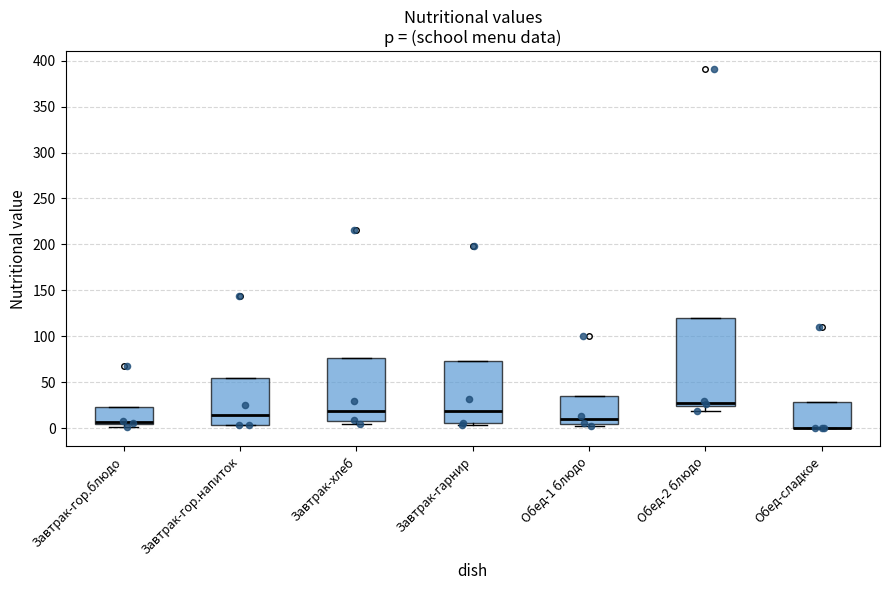

Reading left to right, read every box against the y-axis: the position of its median line, the range the box covers, and the ends of its whiskers. The values are not printed on the chart, so give them approximately, as read against the axis.

Завтрак-гор.блюдо: median 5 (just above the box's lower edge), box 5 to 25, whiskers 0 to 25
Завтрак-гор.напиток: median 15, box 5 to 55, whiskers 5 to 55
Завтрак-хлеб: median 20, box 10 to 75, whiskers 5 to 75
Завтрак-гарнир: median 20, box 5 to 75, whiskers 5 (just below the box's lower edge) to 75
Обед-1 блюдо: median 10, box 5 to 35, whiskers 5 (just below the box's lower edge) to 35
Обед-2 блюдо: median 30, box 25 to 120, whiskers 20 to 120
Обед-сладкое: median 0 (drawn on the box's lower edge), box 0 to 30, whiskers 0 to 30